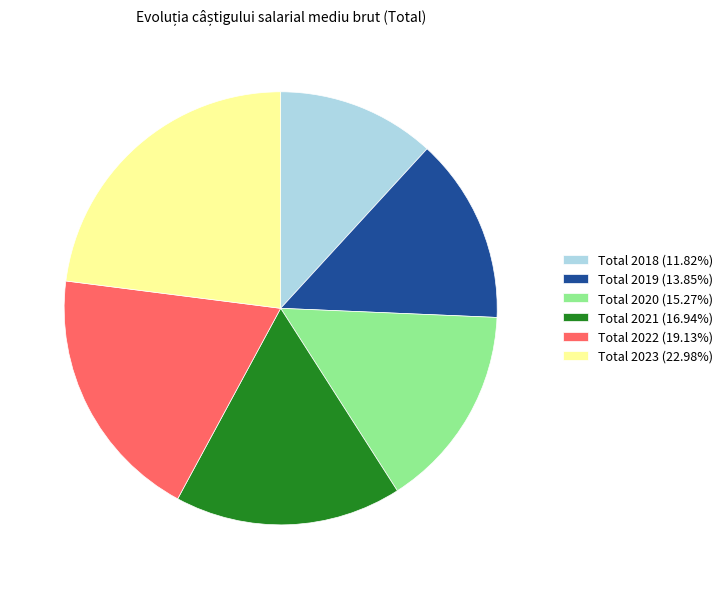

True or false: Total 2018 accounts for 3% of the total.

False